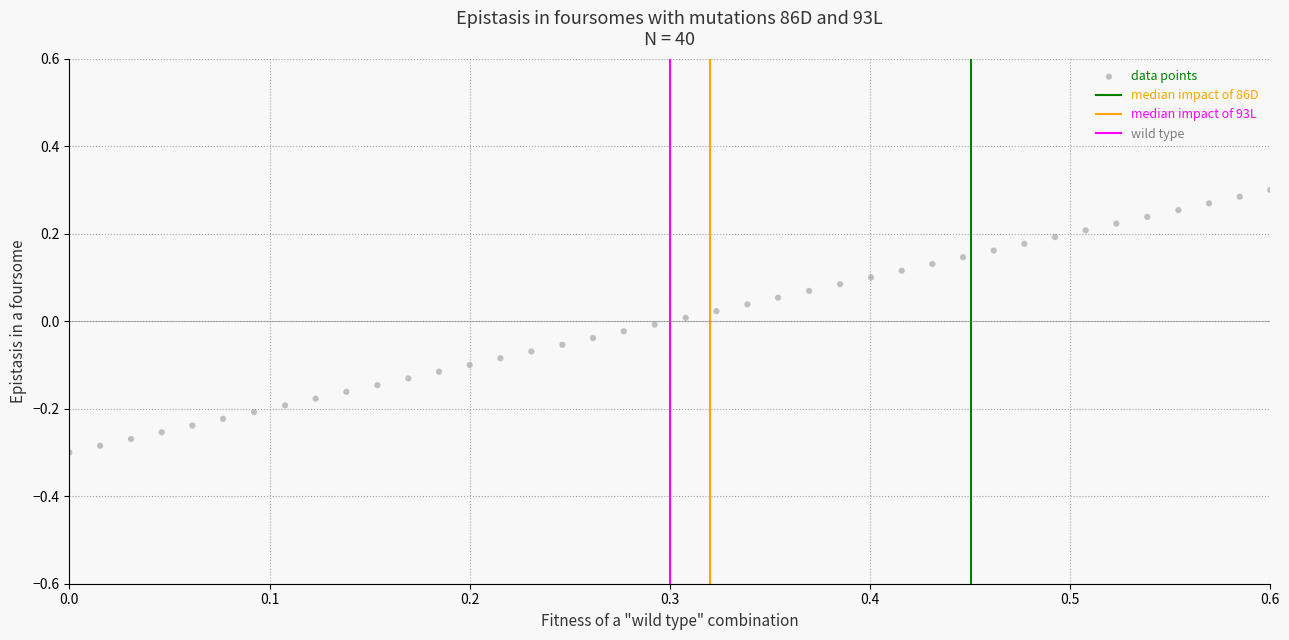

What is the range of X values (max minus min)?

0.6